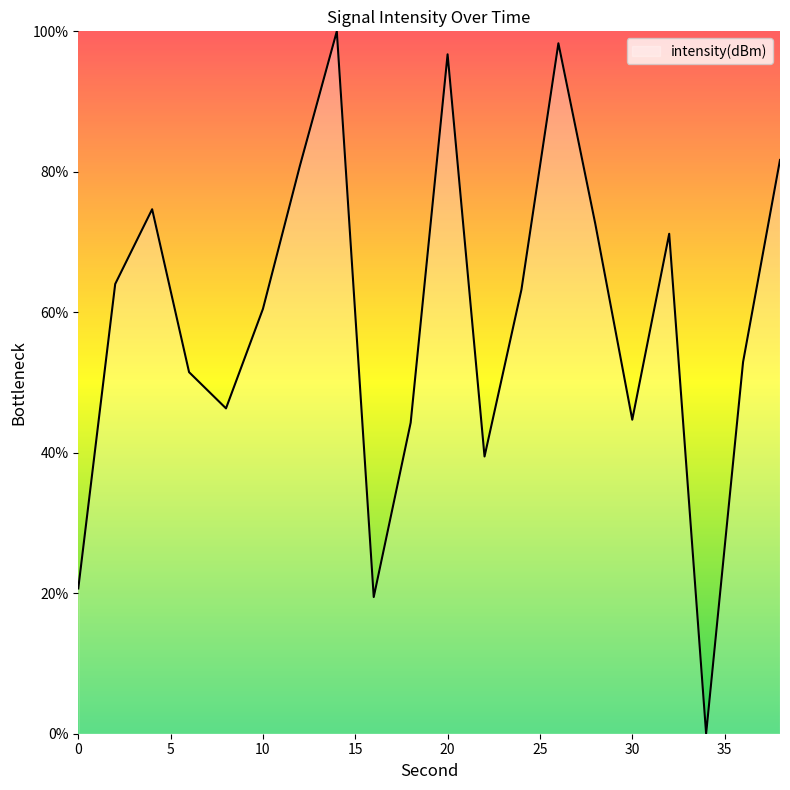

Reading left to right, list all the values displayed in this chart.

20.7	64.0	74.7	51.5	46.3	60.5	80.8	100.0	19.5	44.3	96.7	39.5	63.2	98.3	72.6	44.7	71.2	0.0	52.9	81.7